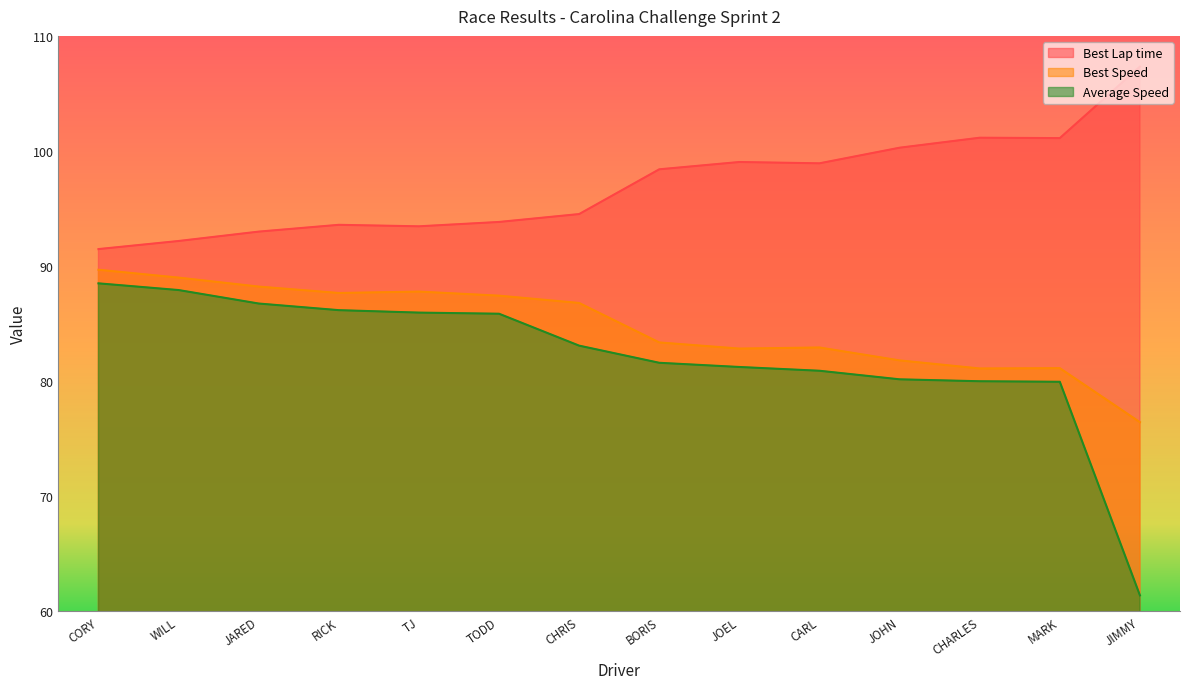

What is the value of the Best Lap time point at the 8th from the left?

98.4